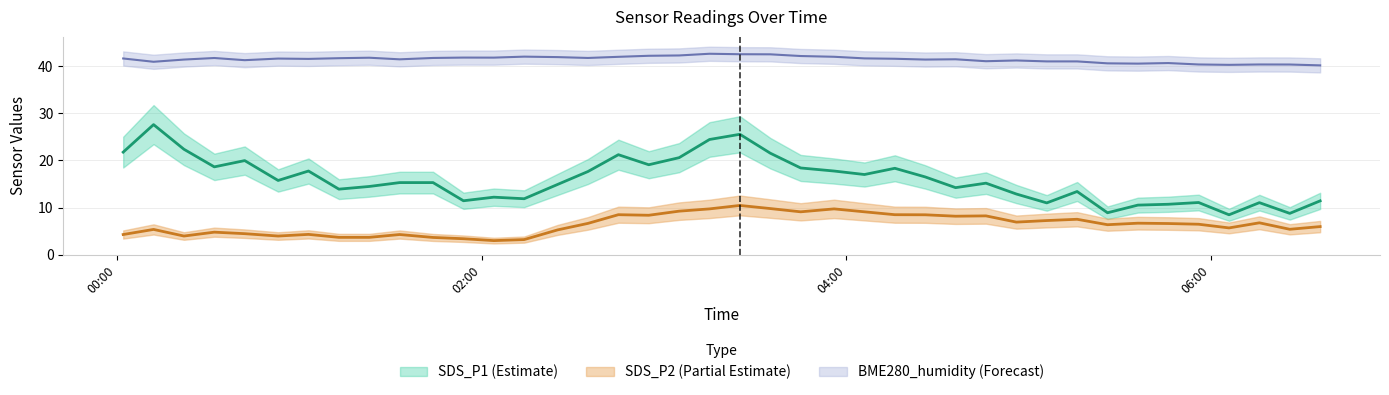

Is it true that SDS_P2 equals 9.8 at 2023/03/28 03:35?

True